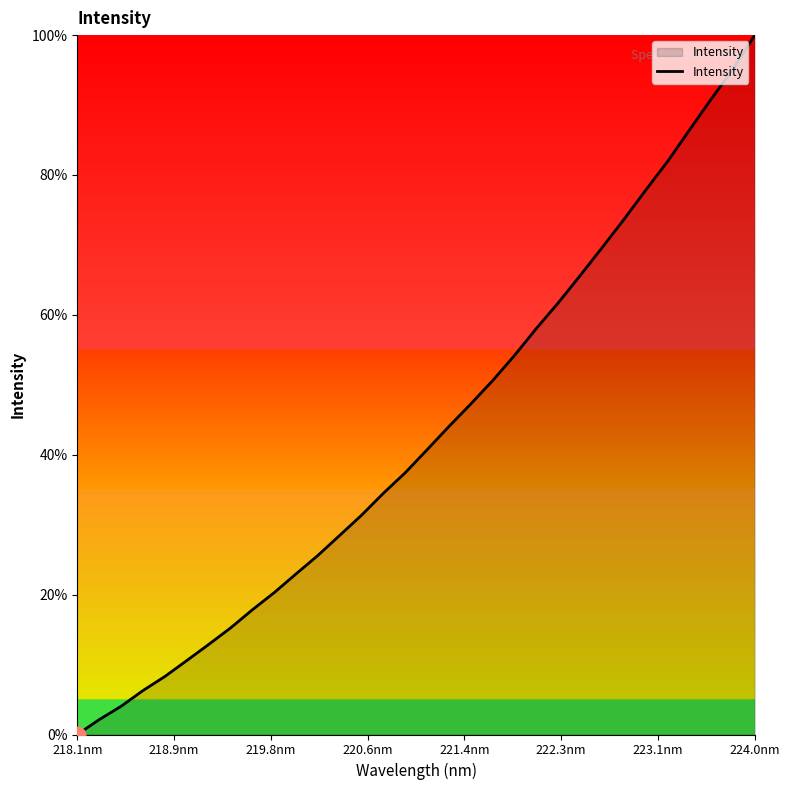

What is the maximum value shown in the chart?

100.0